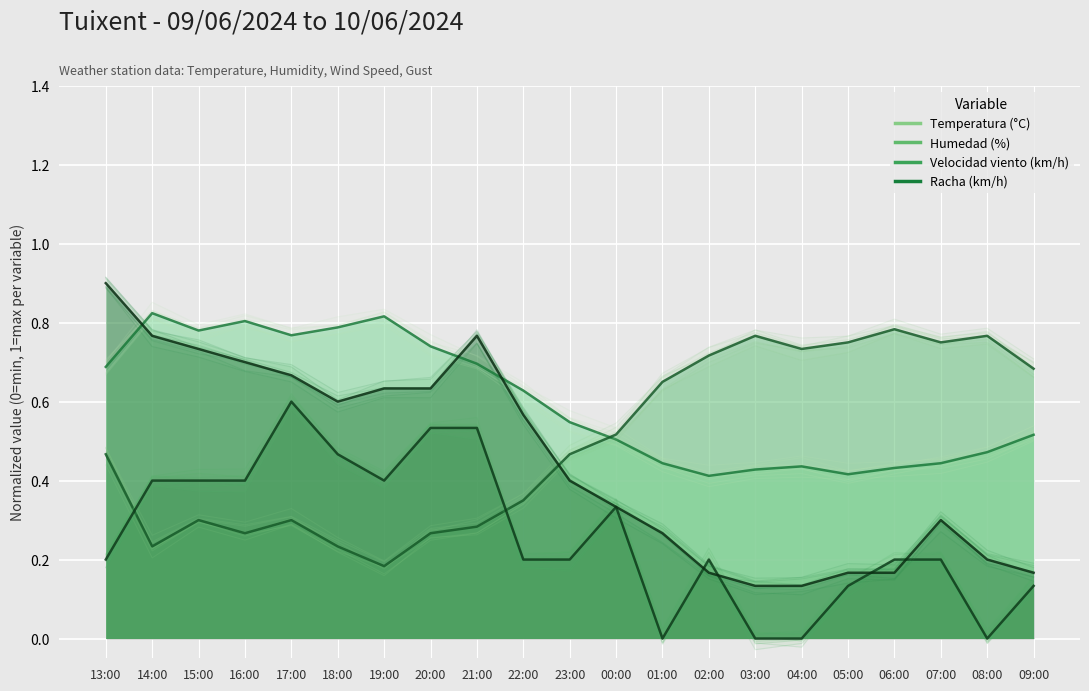

What is the total value across all series at 05:00?

1.5